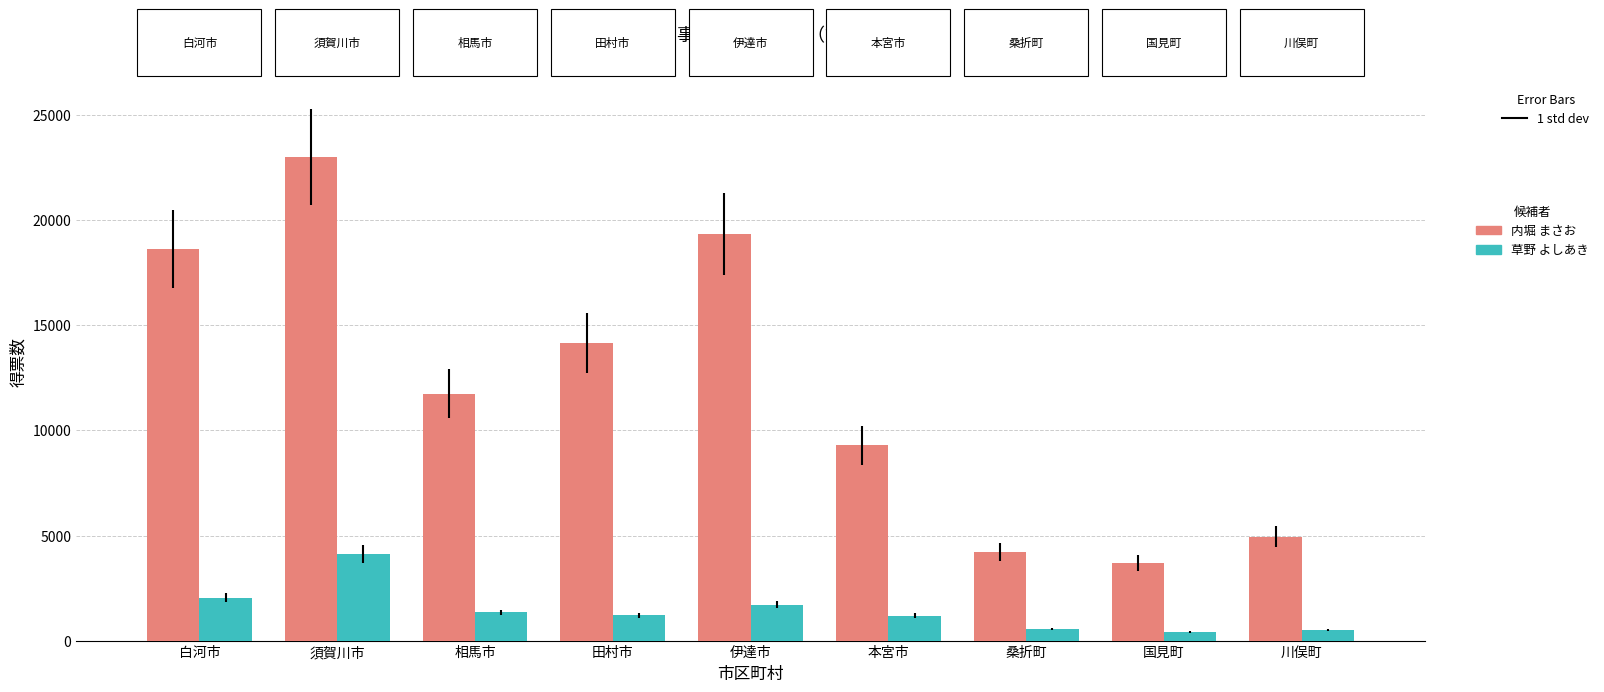

Which series has the largest total across all categories?

内堀 まさお